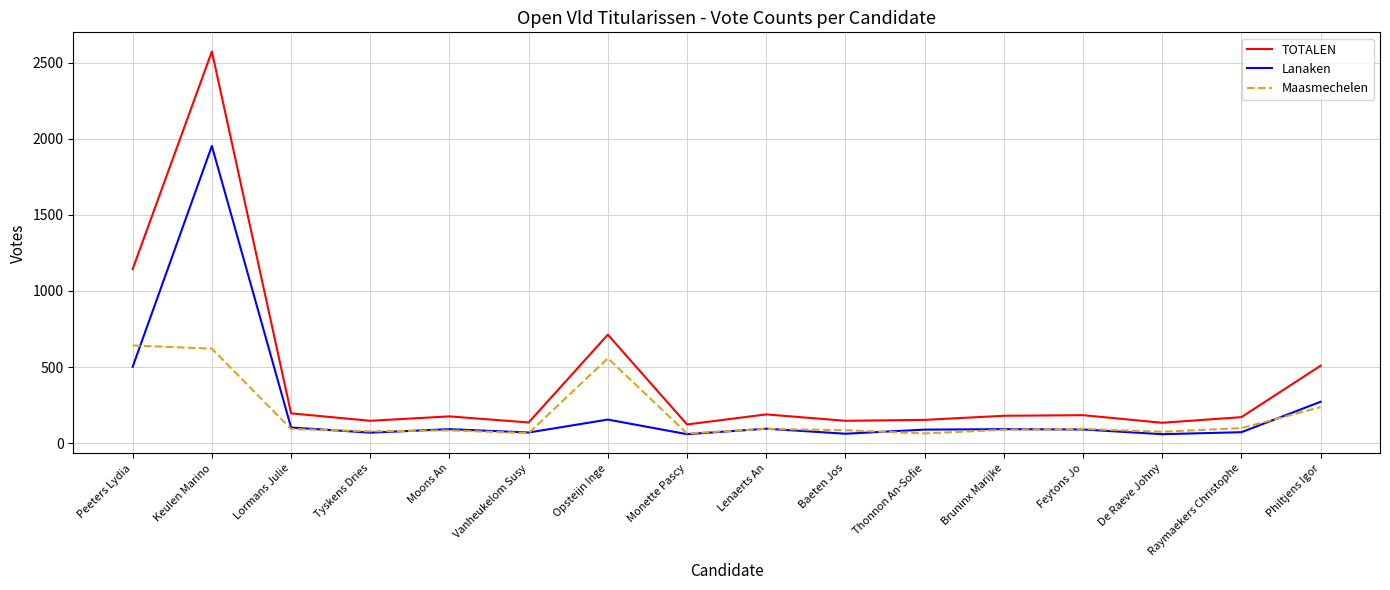

What is the smallest value displayed?

59